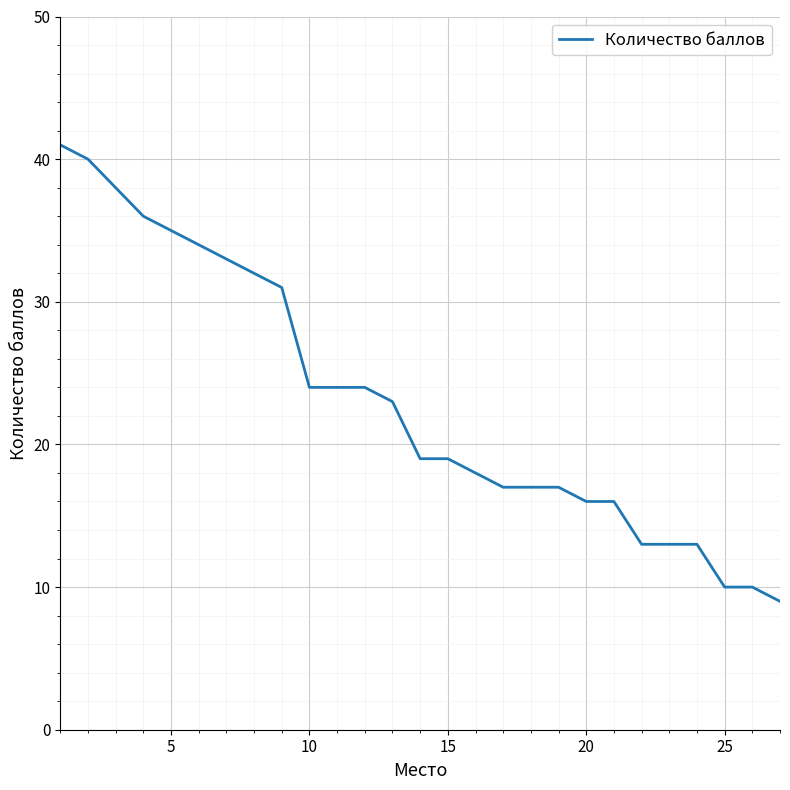

What is the greatest value displayed?

41